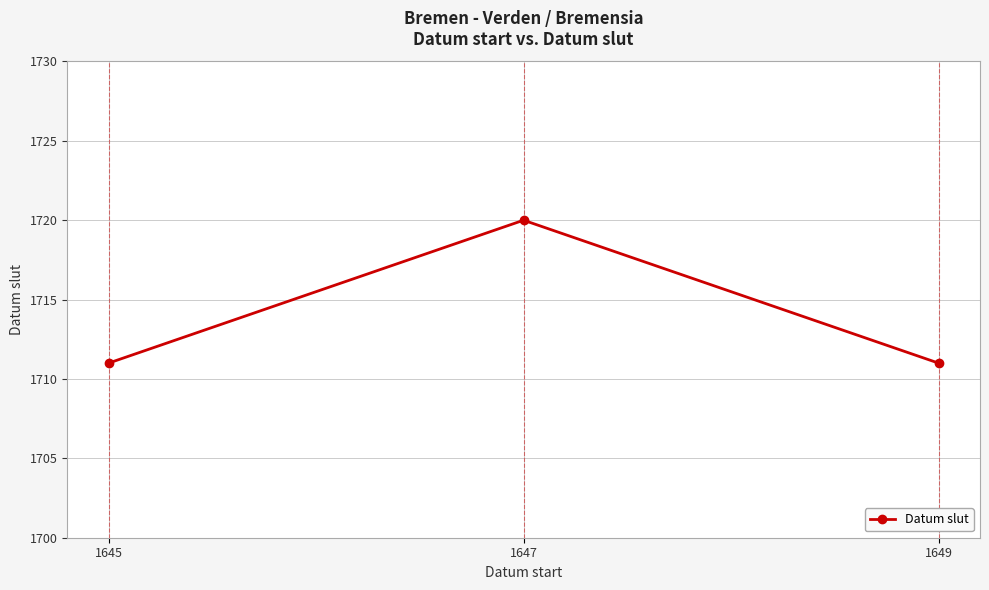

What is the average value?

1714